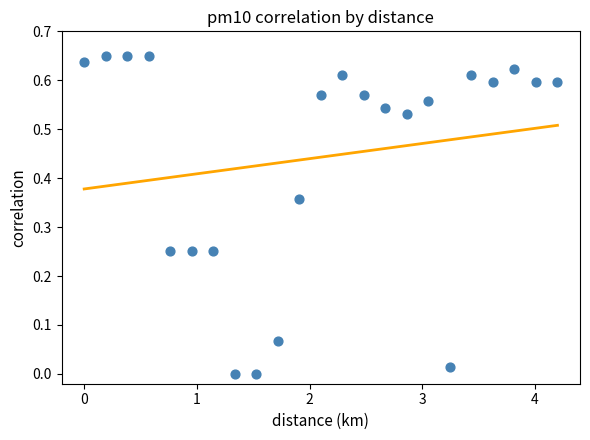

What is the range of X values (max minus min)?

4.2